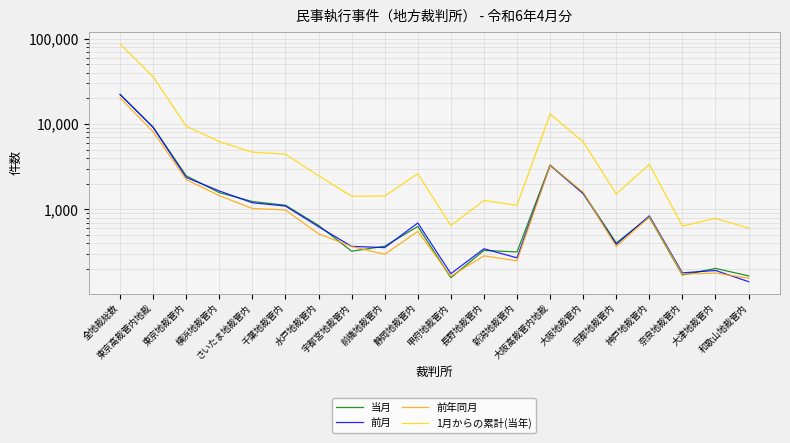

What is the total value across all series at 大阪高裁管内地裁?

22937